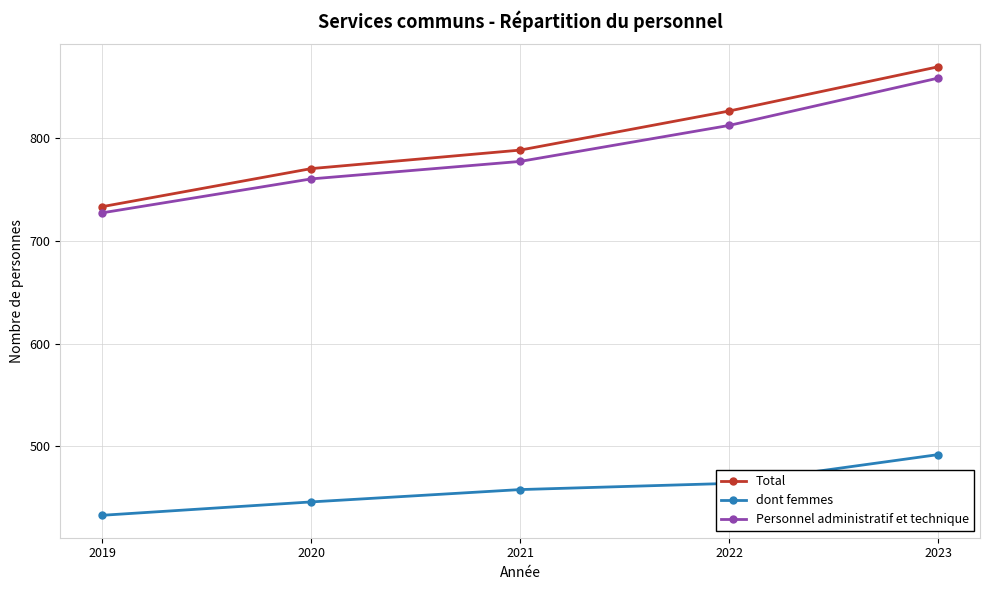

List the series in order of their peak value, lowest first.

dont femmes, Personnel administratif et technique, Total